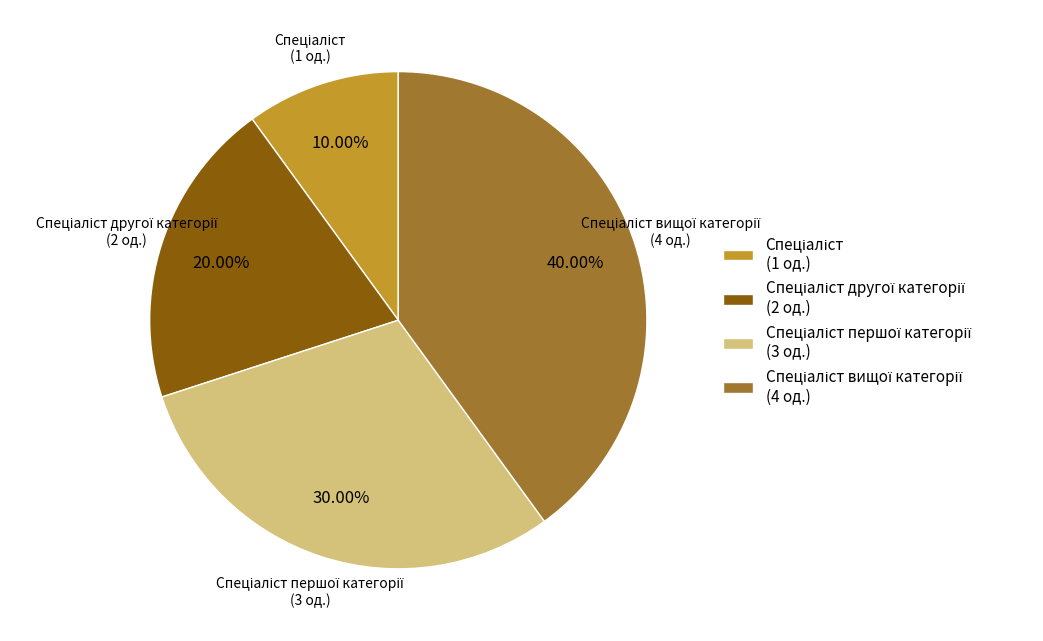

Does any single category account for the majority?

No